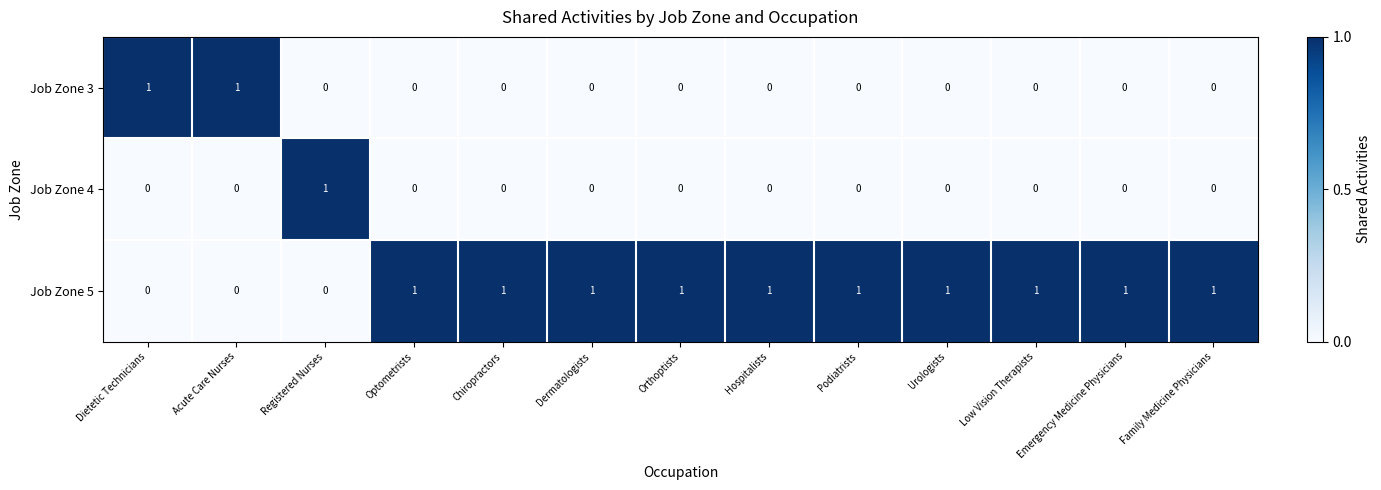

What is the spread (max minus min) of values at Emergency Medicine Physicians?

1